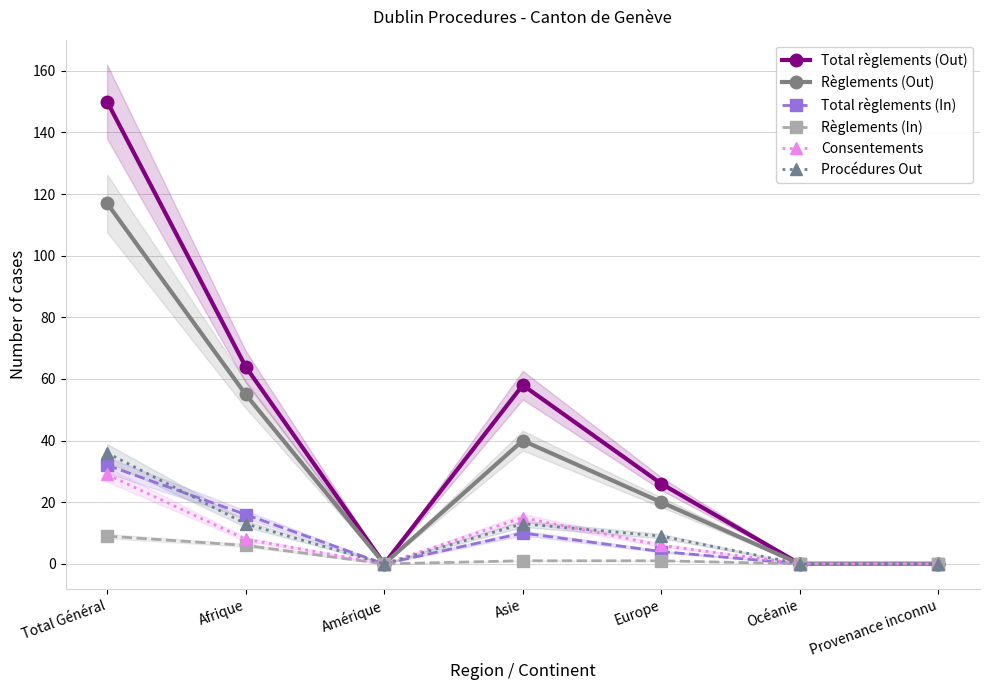

What are all the series names shown in the legend?

Total règlements (Out), Règlements (Out), Total règlements (In), Règlements (In), Consentements, Procédures Out